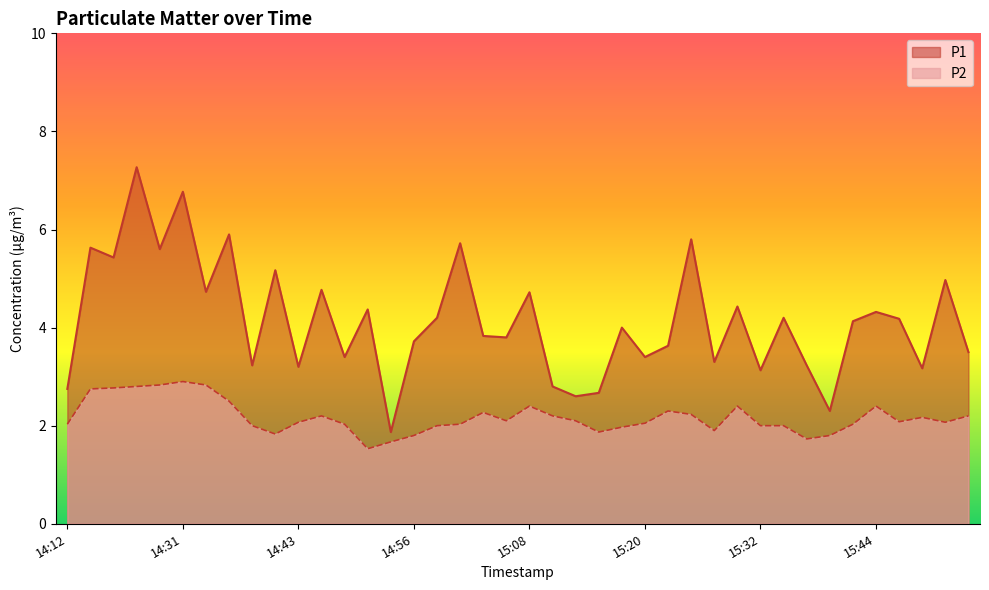

What is the sum of all P1 values?

165.8